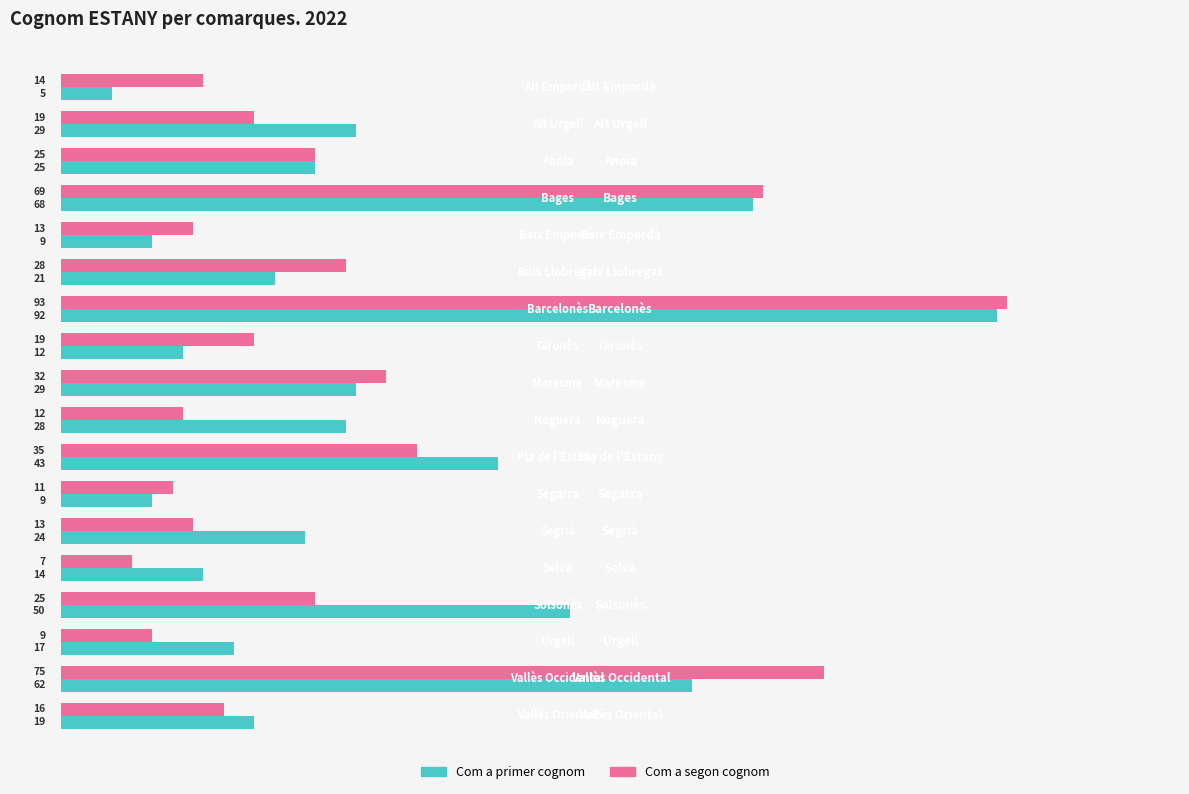

List the series in order of their overall mean, highest first.

Com a primer cognom, Com a segon cognom